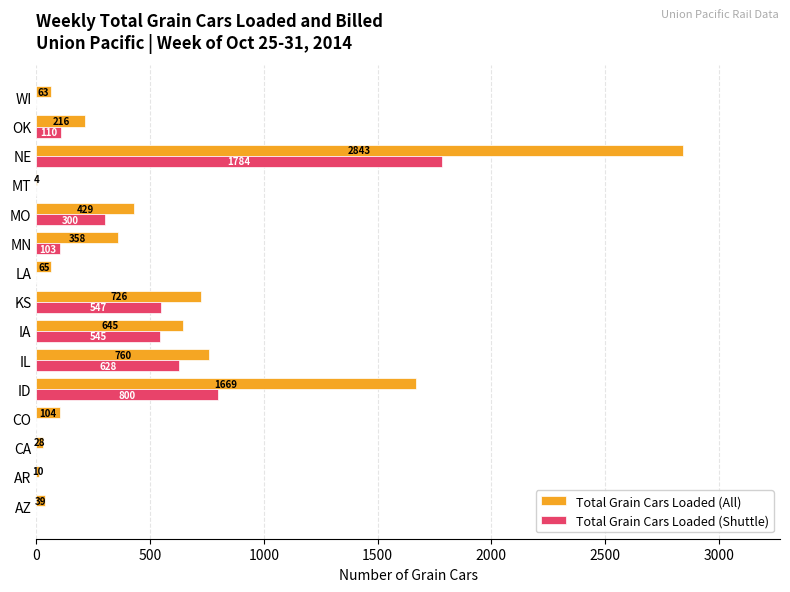

Between CO and MO, which series saw the biggest shift?

Total Grain Cars Loaded (All)